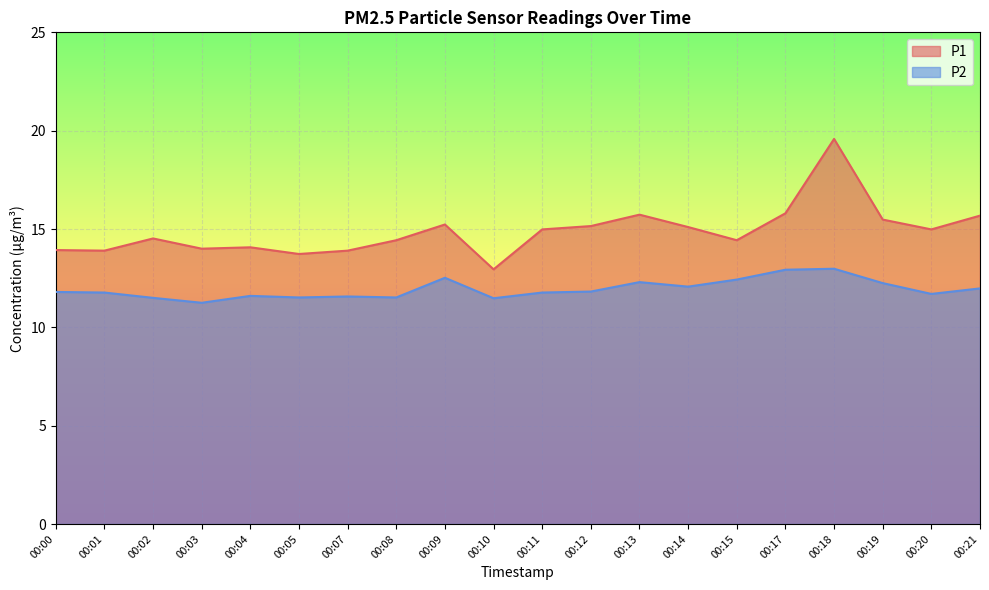

In P1, how many points are higher than both neighbors (excluding endpoints)?

5